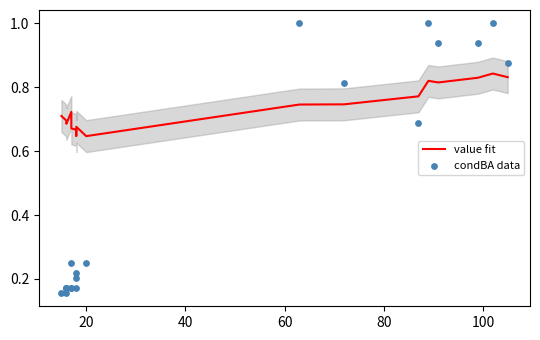

Which series reaches the maximum Y coordinate?

condBA data